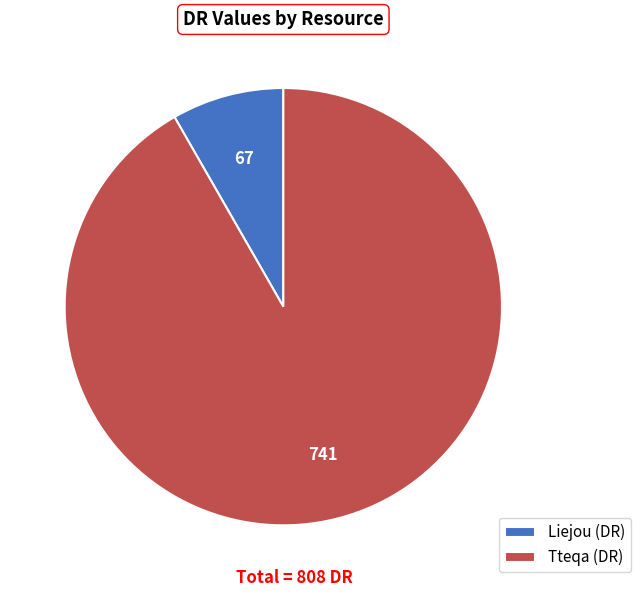

Is the sum of Liejou (DR) and Tteqa (DR) greater than half?

Yes